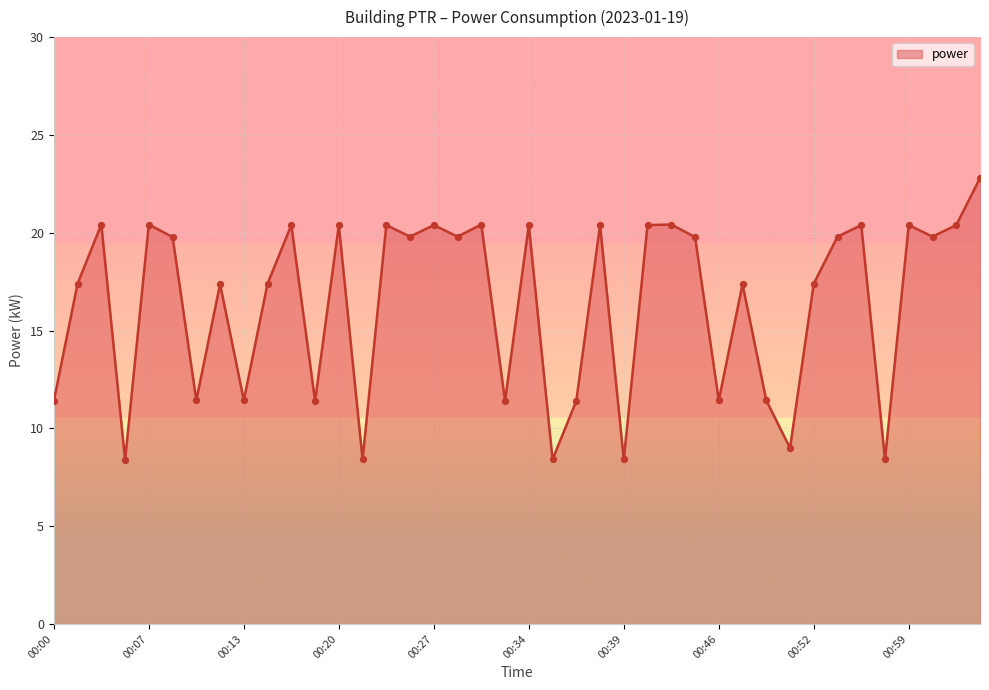

What is the minimum value shown in the chart?

8.4